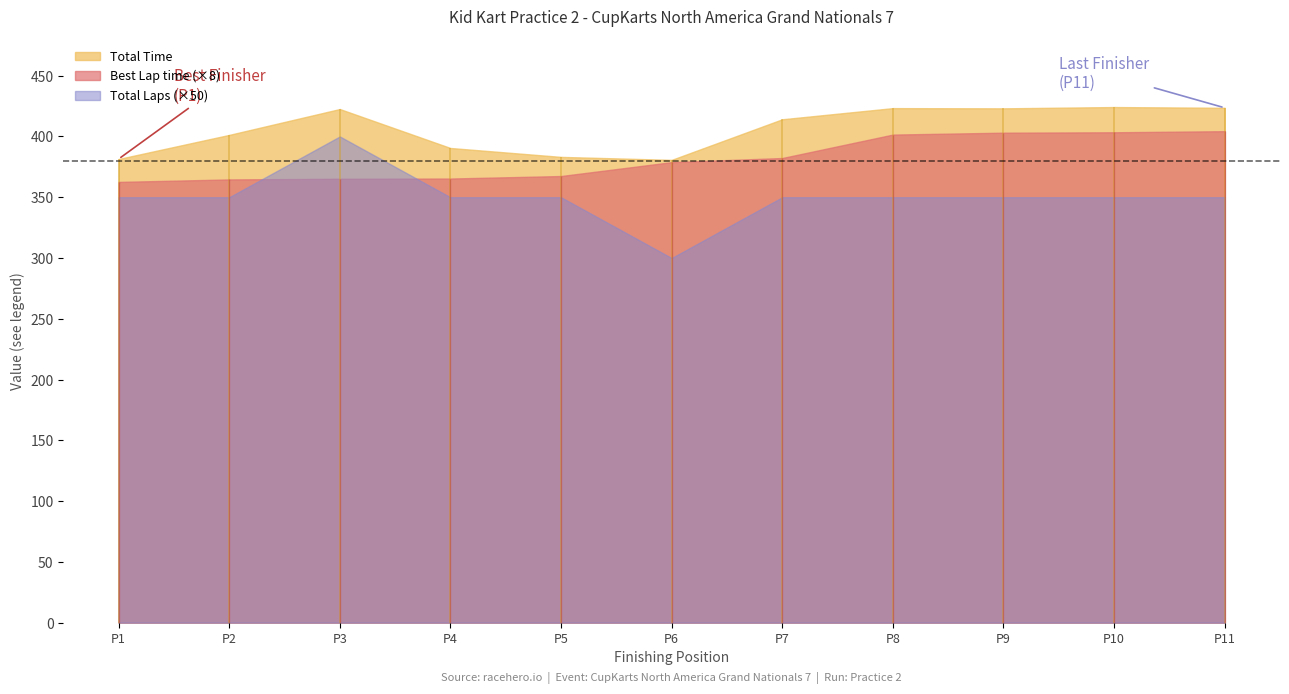

Reading right to left, what are all the values shown in this chart?

Total Time: Will Feyereisen=423.6	Diesel Maxwell=424.2	Liam Compitiello=423.1	Reed Hindery=423.3	Riggins Barnicle=414.1	Levi Shepker=380.7	Spencer Hite=383.2	Grant Heckman=390.5	Jaxson Reinholz=422.6	Jackson Brewster=401.3	Blaise Hindery=381.5
Best Lap time: Will Feyereisen=50.5	Diesel Maxwell=50.4	Liam Compitiello=50.4	Reed Hindery=50.2	Riggins Barnicle=47.8	Levi Shepker=47.4	Spencer Hite=45.9	Grant Heckman=45.7	Jaxson Reinholz=45.6	Jackson Brewster=45.6	Blaise Hindery=45.3
Total Laps: Will Feyereisen=7.0	Diesel Maxwell=7.0	Liam Compitiello=7.0	Reed Hindery=7.0	Riggins Barnicle=7.0	Levi Shepker=6.0	Spencer Hite=7.0	Grant Heckman=7.0	Jaxson Reinholz=8.0	Jackson Brewster=7.0	Blaise Hindery=7.0